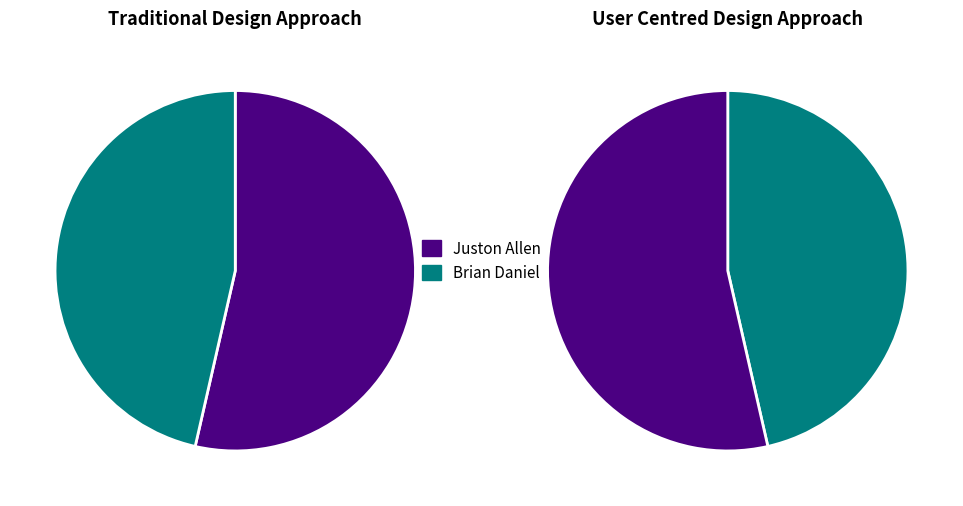

What percentage is NOT represented by Brian Daniel?

53.6%